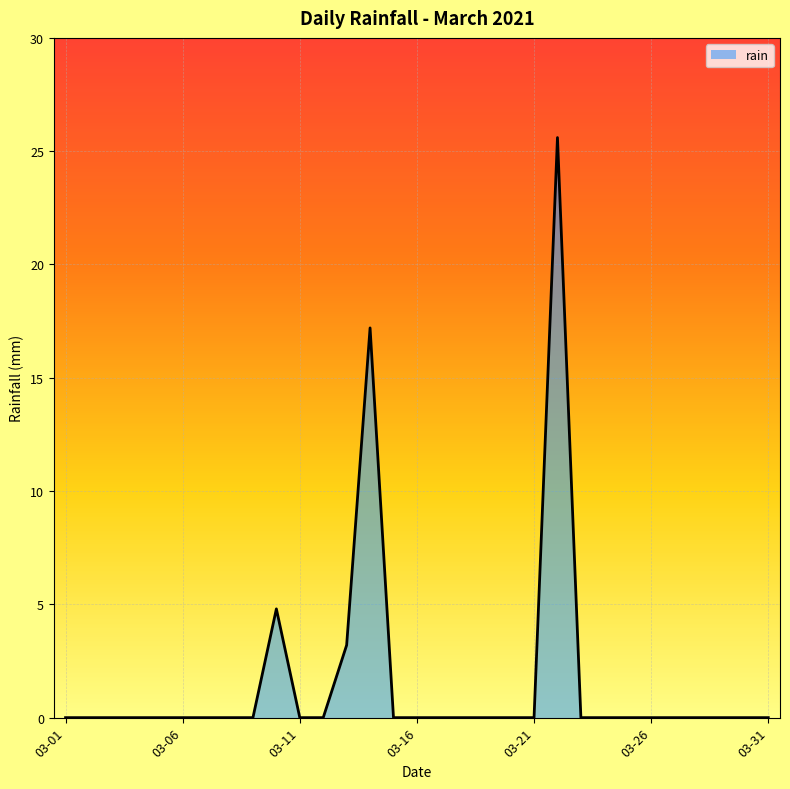

How many series are shown in this chart?

1